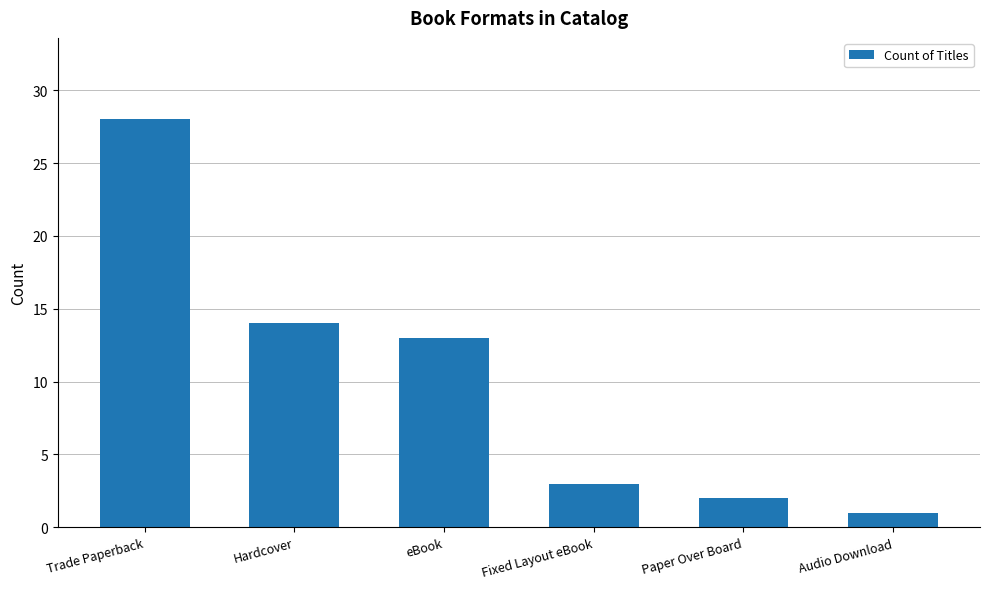

What is the greatest value displayed?

28